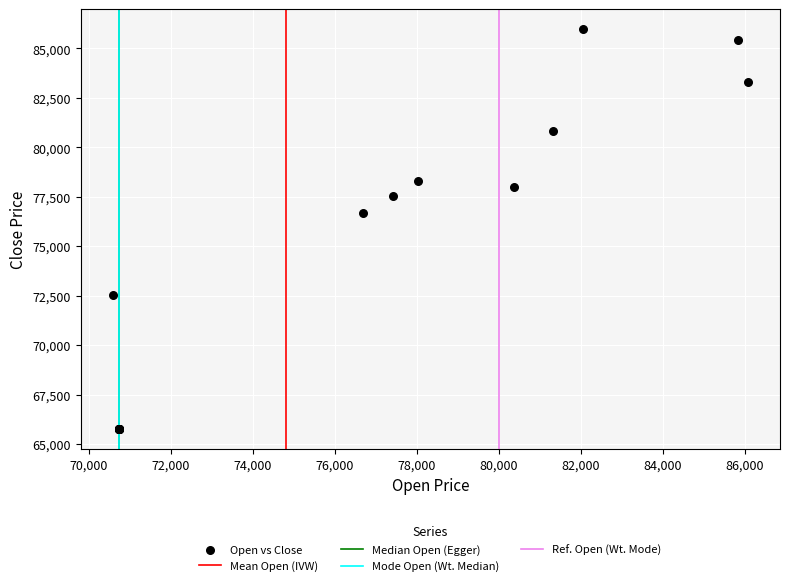

What Y value in the scatter plot is closest to 75860?

76705